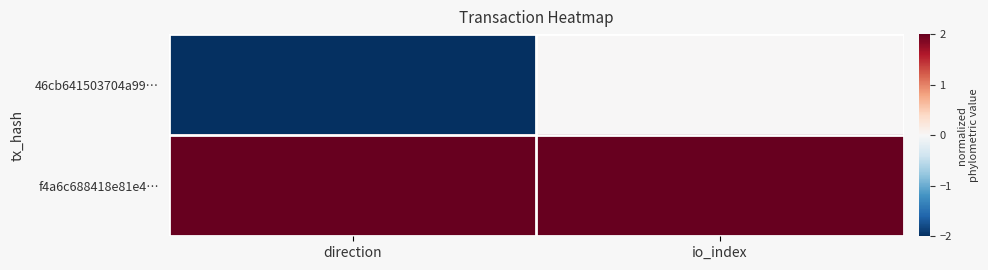

Which series has the largest range (max minus min)?

46cb641503704a99…